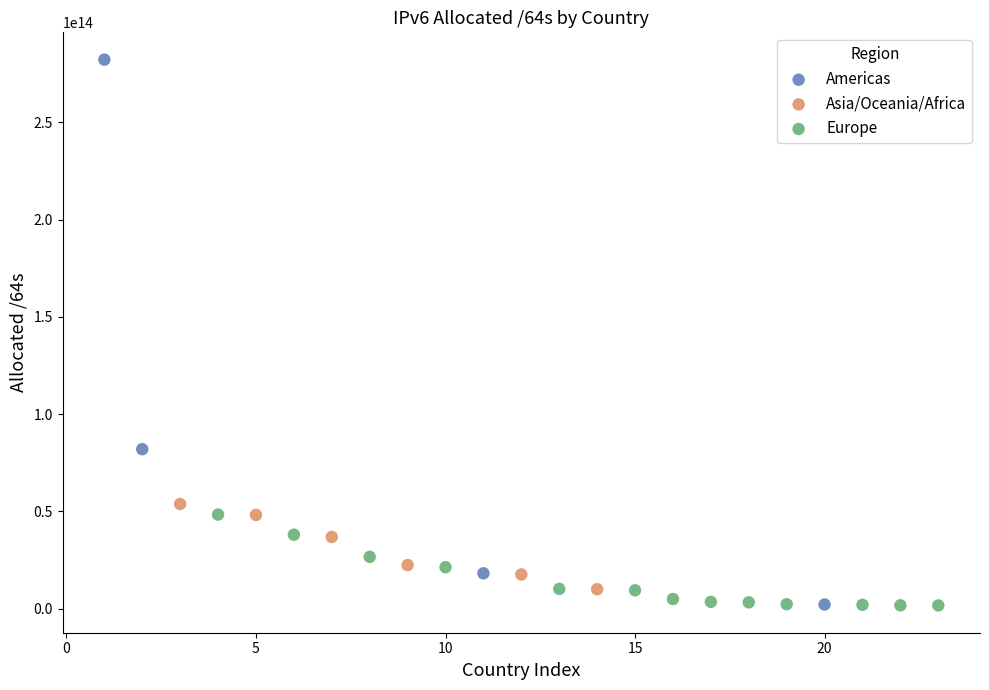

Which series contains the highest Y value?

Americas